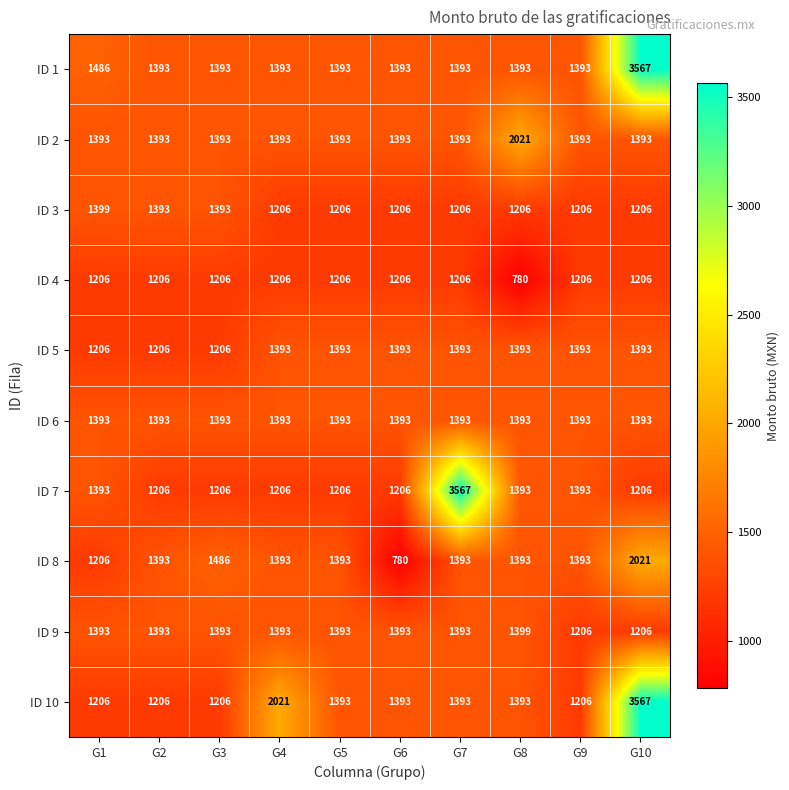

Which series has the largest total across all categories?

ID 1